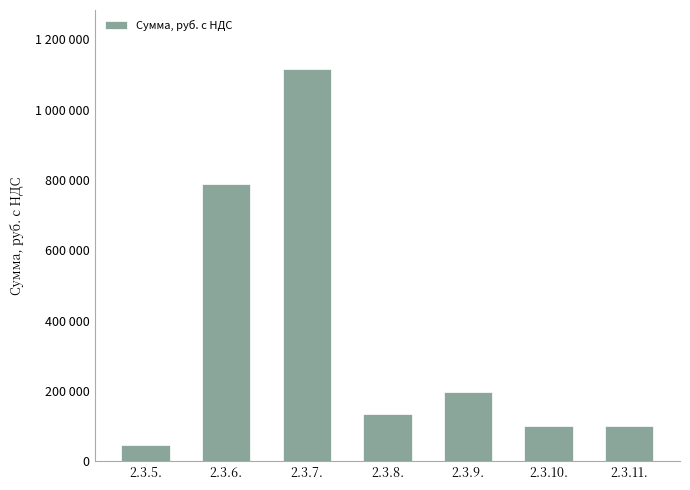

What is the label of the 3rd bar from the right?

2.3.9.